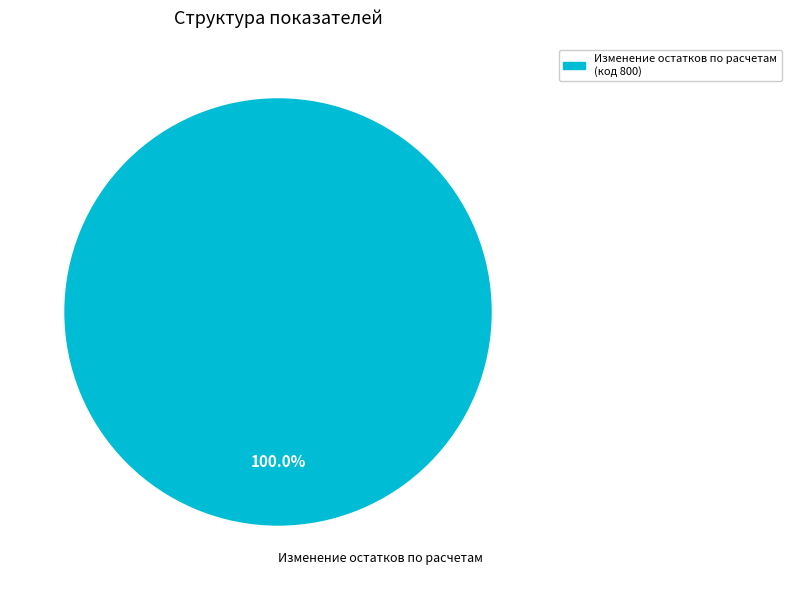

Rank the categories by value from highest to lowest.

Изменение остатков по расчетам